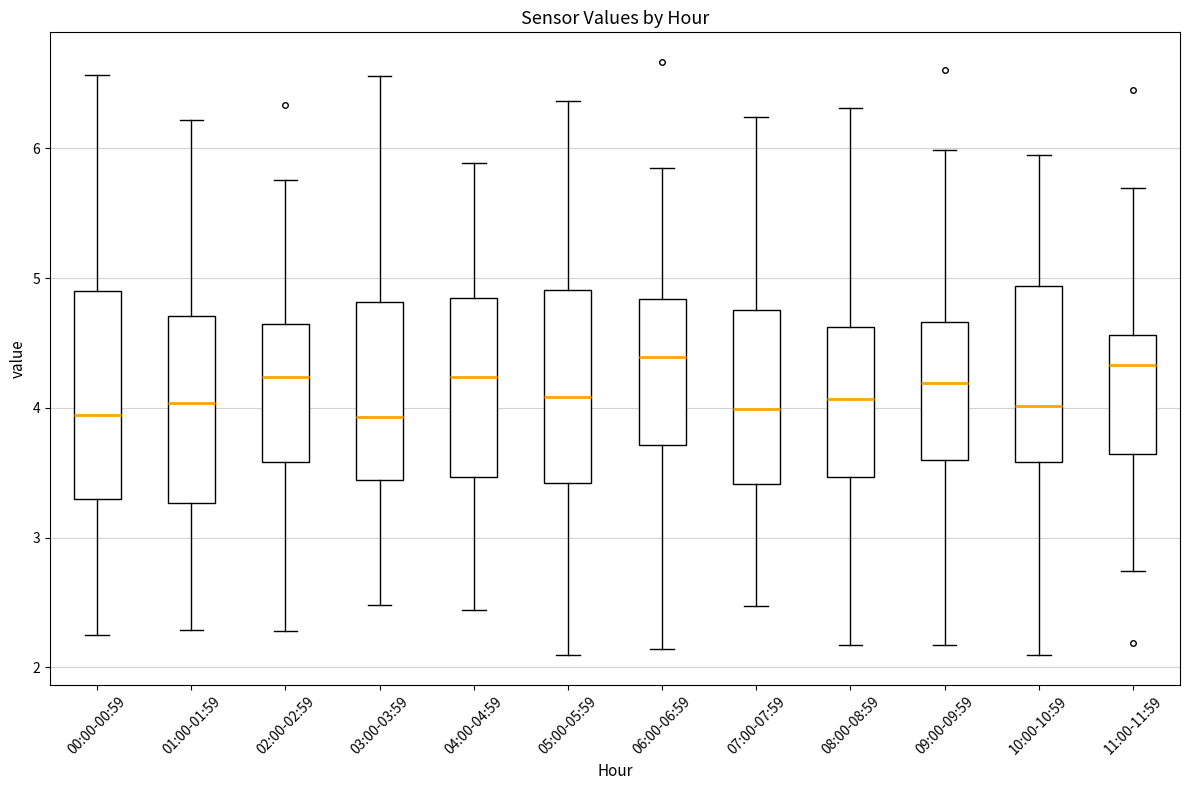

Where does the median line of the box for 00:00-00:59 sit on the y-axis? The values are not printed on the chart, so give them approximately, as read against the axis.

3.9